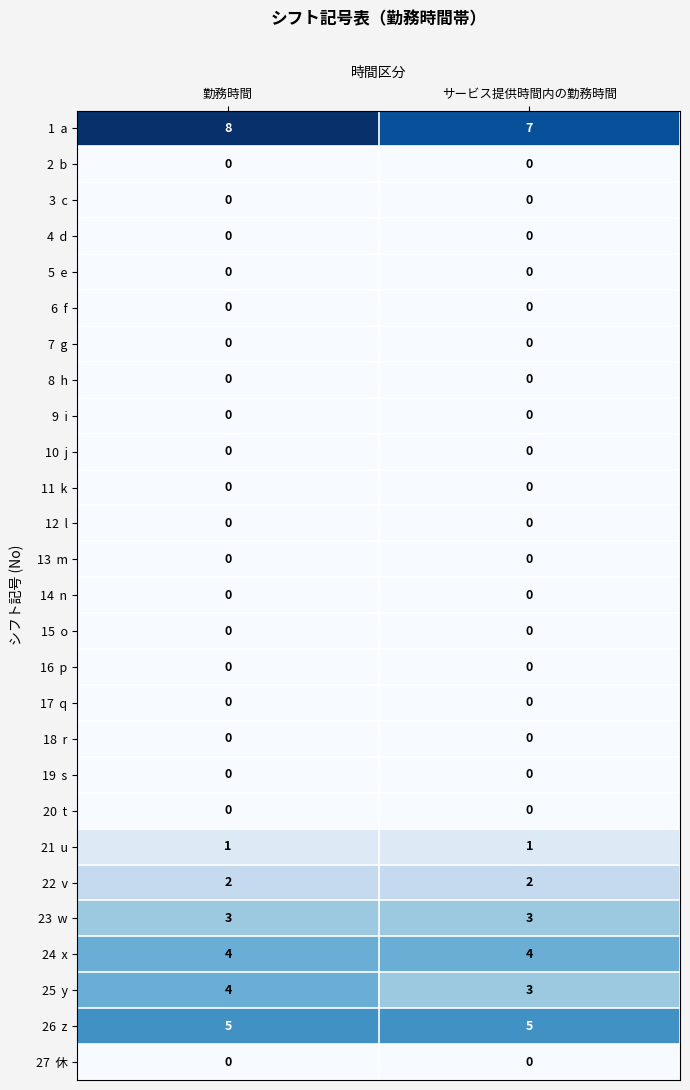

At which category does the chart reach its peak across all series?

勤務時間